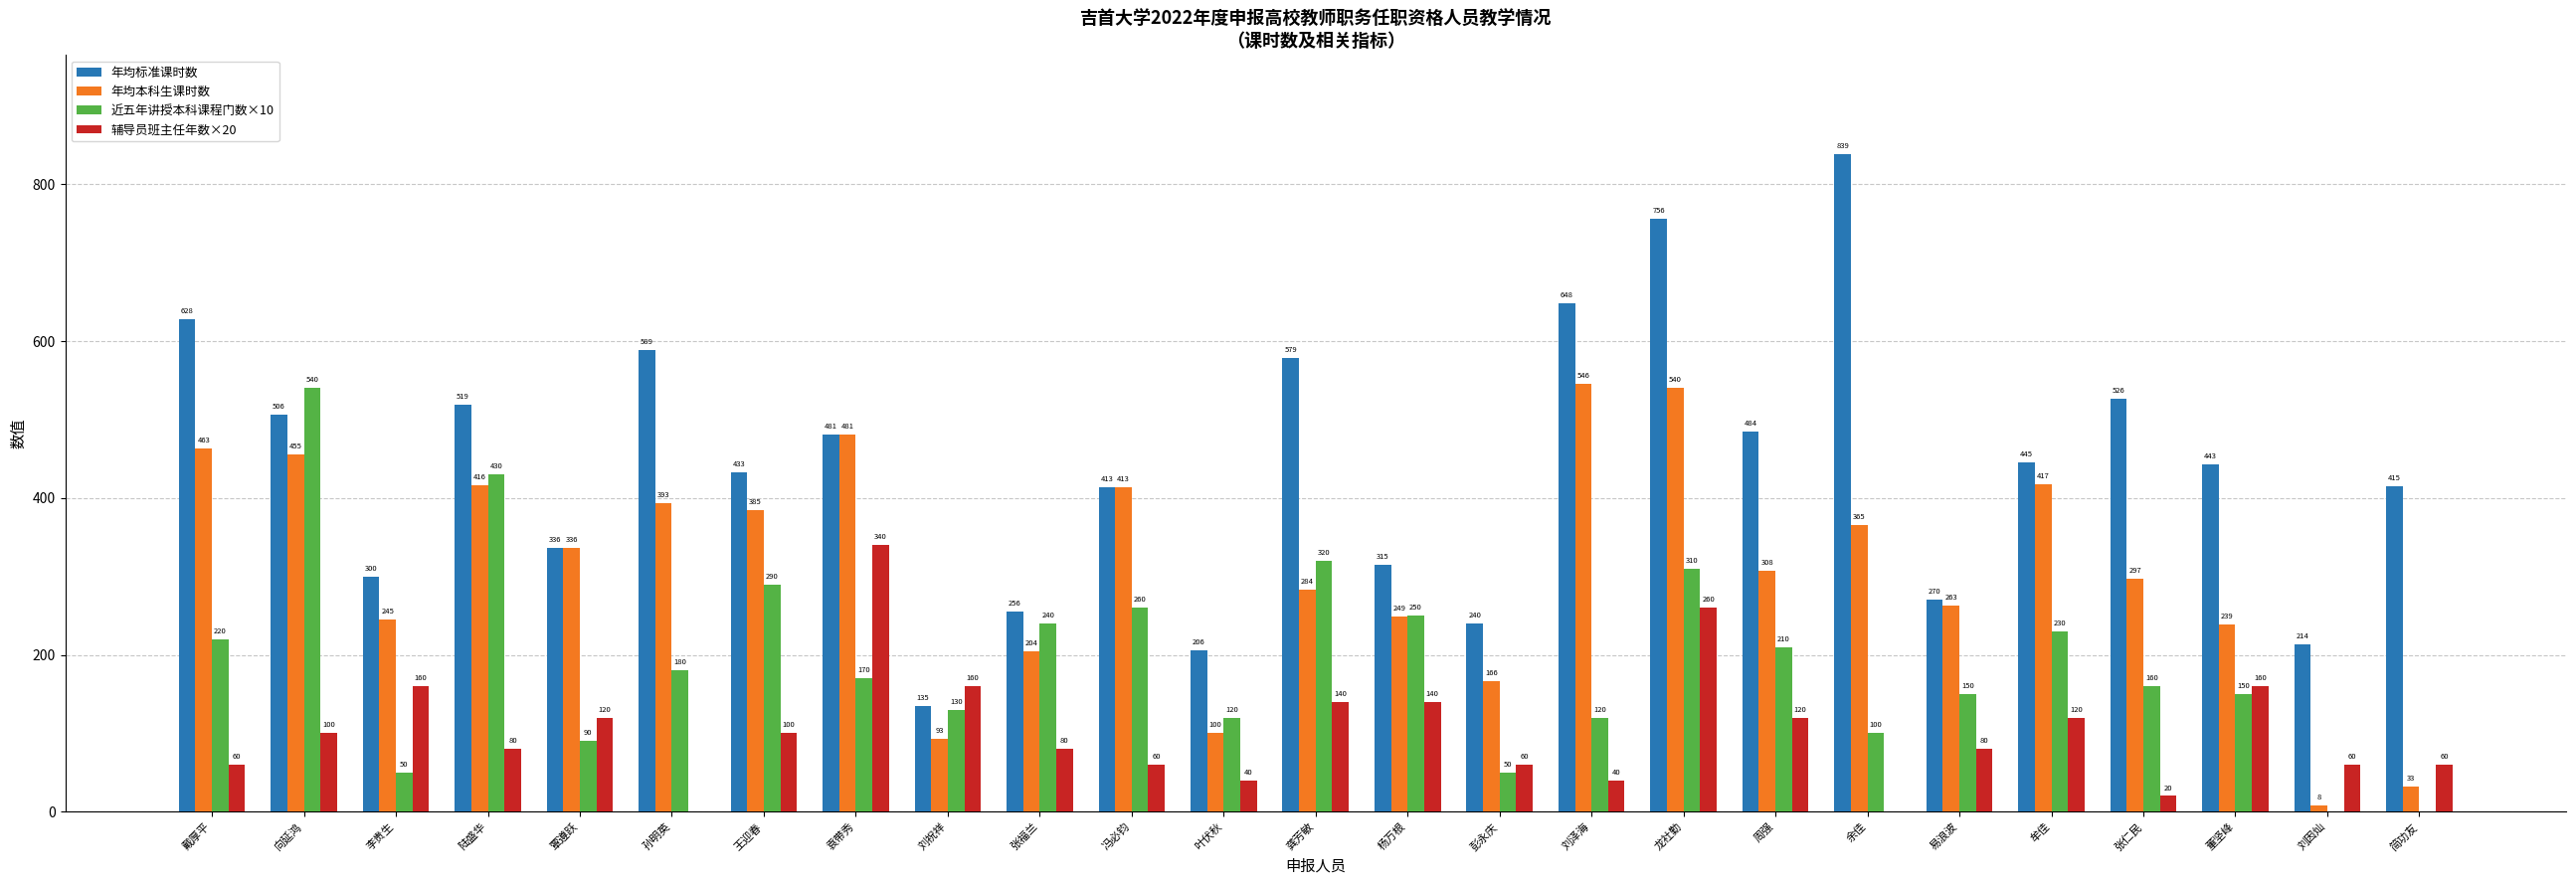

Which series has the largest range (max minus min)?

年均标准课时数